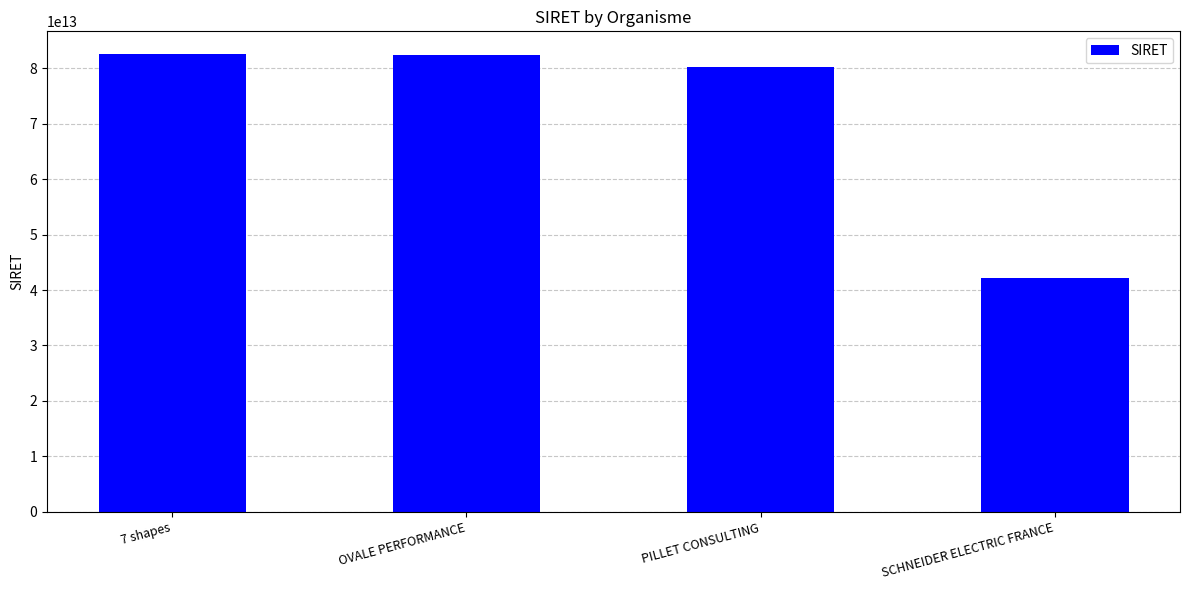

What is the difference between the values at PILLET CONSULTING and SCHNEIDER ELECTRIC FRANCE?

38041754799352